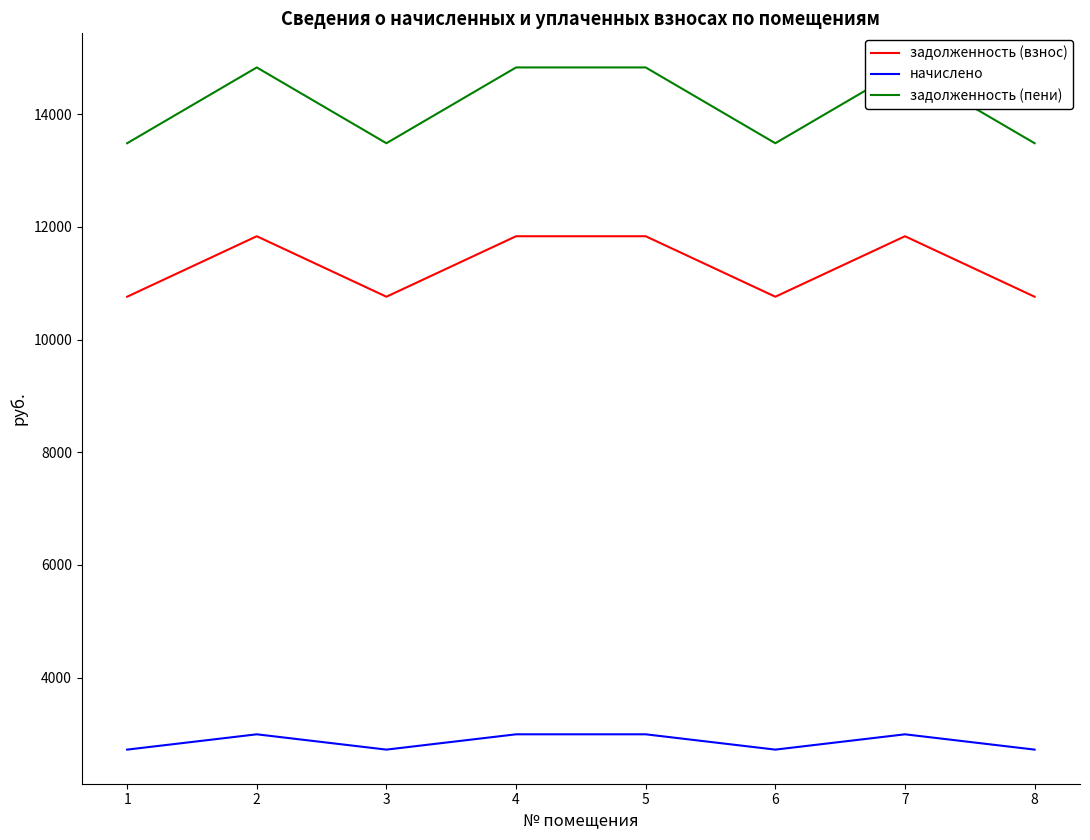

True or false: начислено and задолженность (взнос) cross at least once.

False